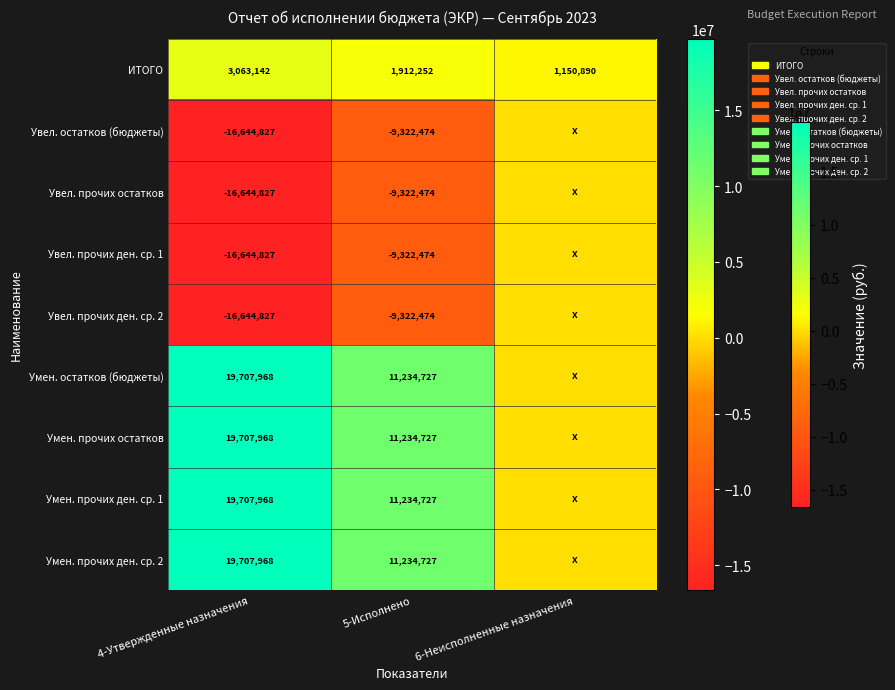

What is the spread (max minus min) of values at 5-Исполнено?

20557201